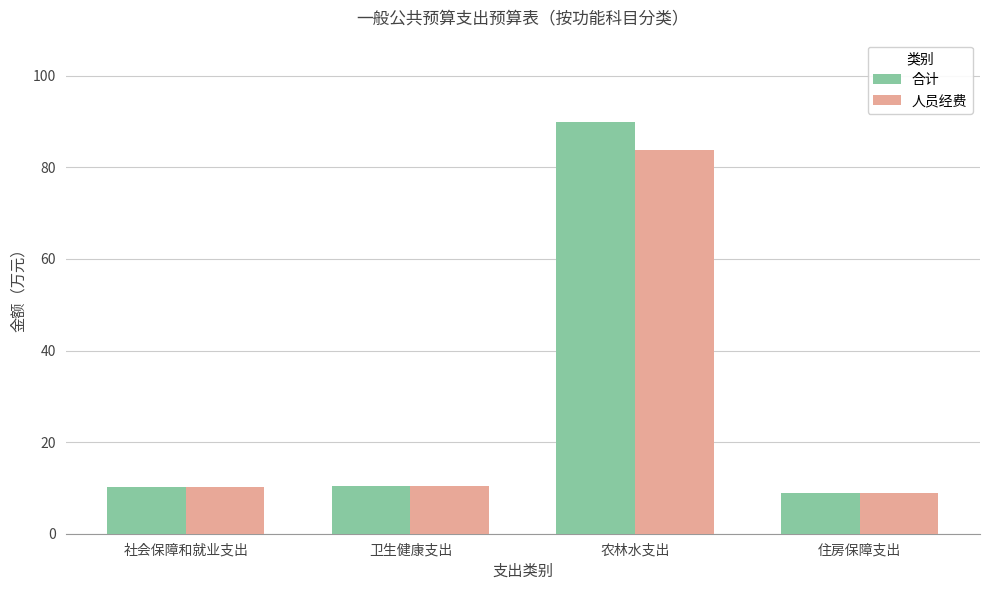

At which category is the sum across all series the highest?

农林水支出